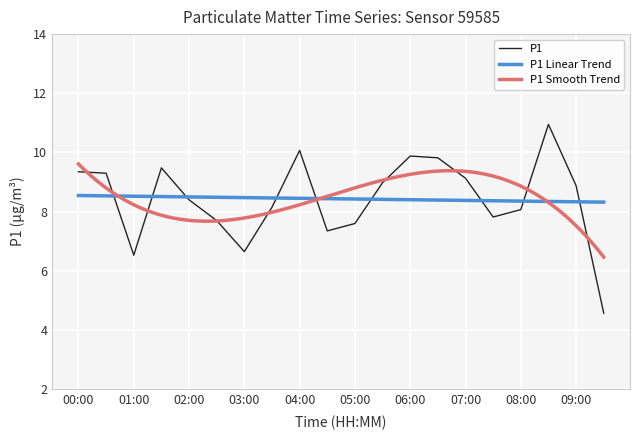

How many data points does each series have?

20